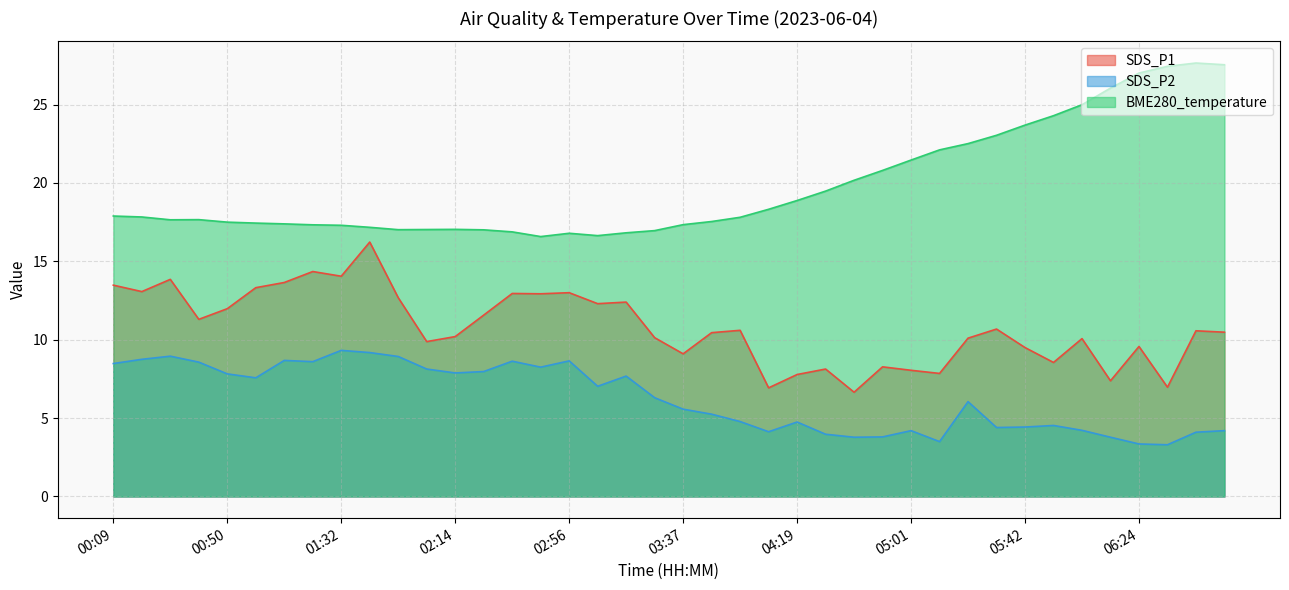

What is the sum of all SDS_P2 values?

251.5